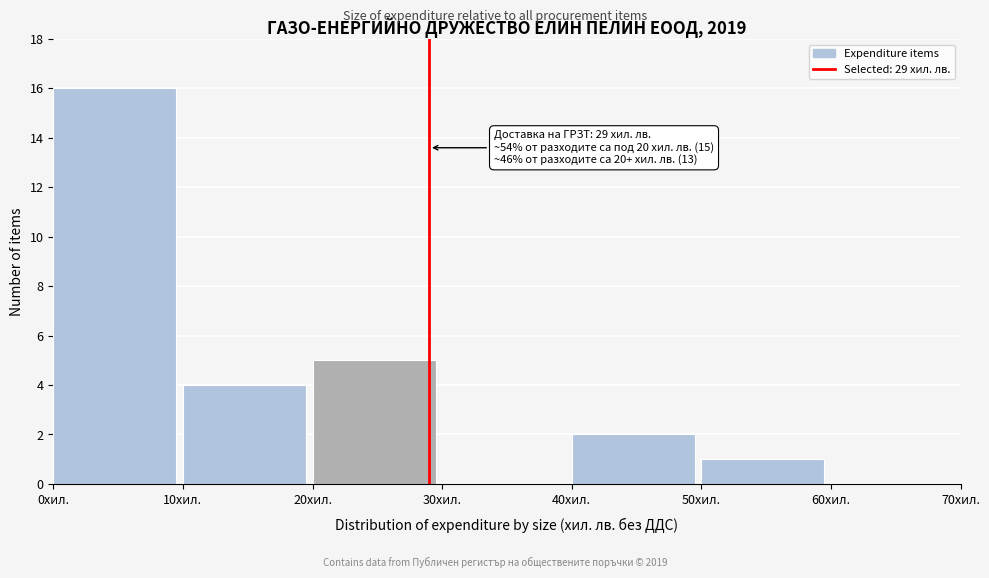

Over which range of the x-axis is the bar tallest?

0 to 10